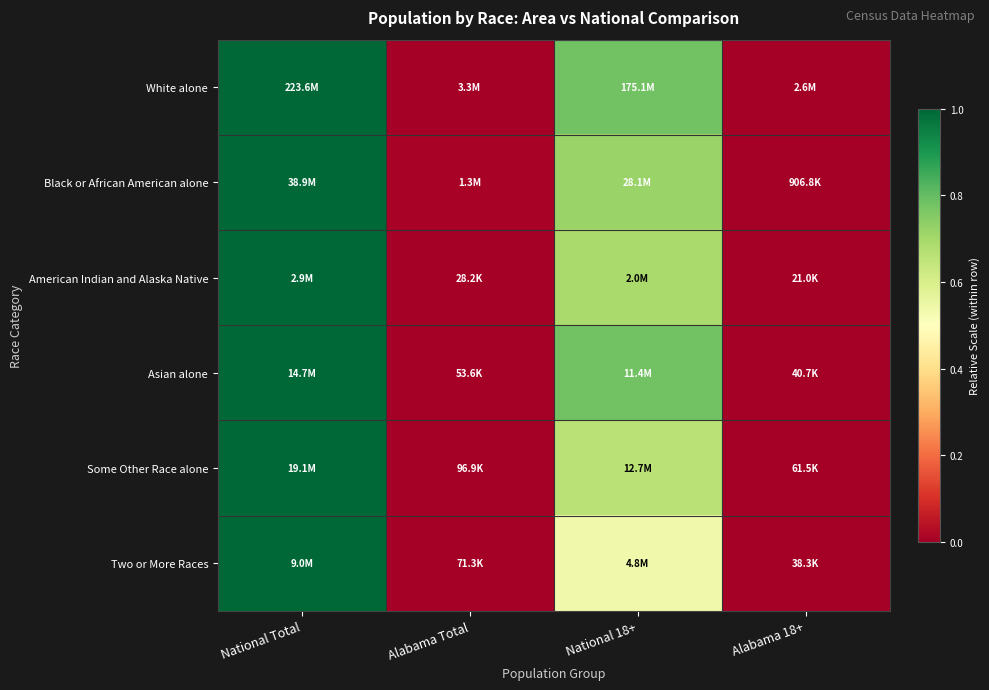

At how many categories does at least one series exceed 0?

3